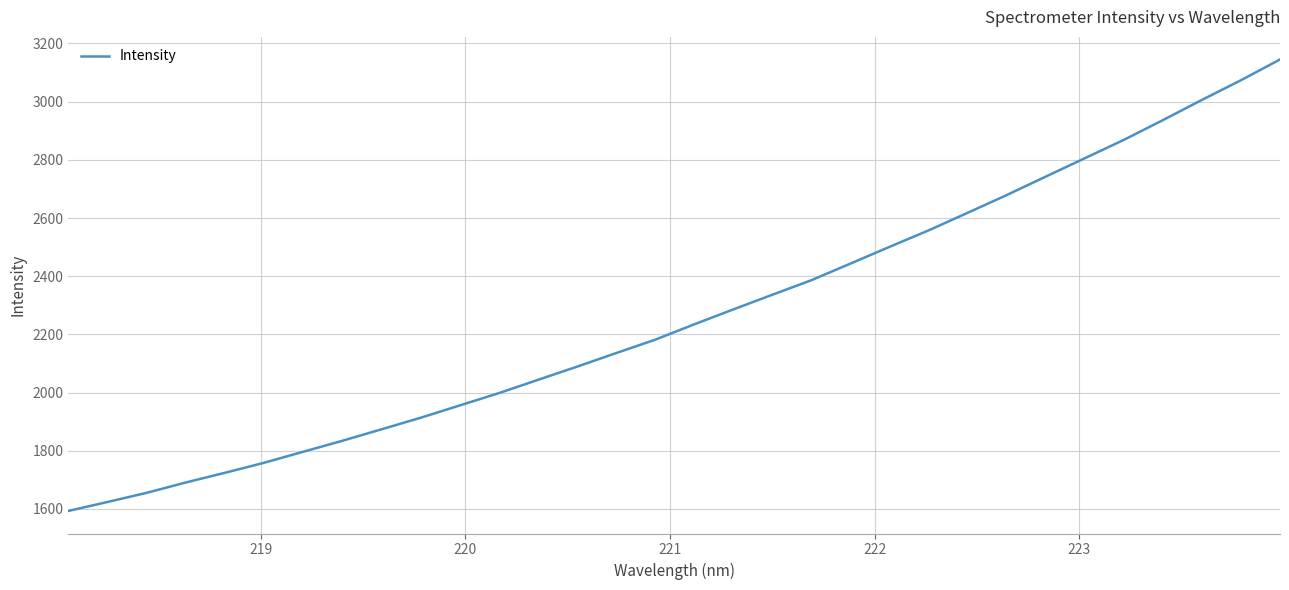

What is the minimum value shown in the chart?

1593.1